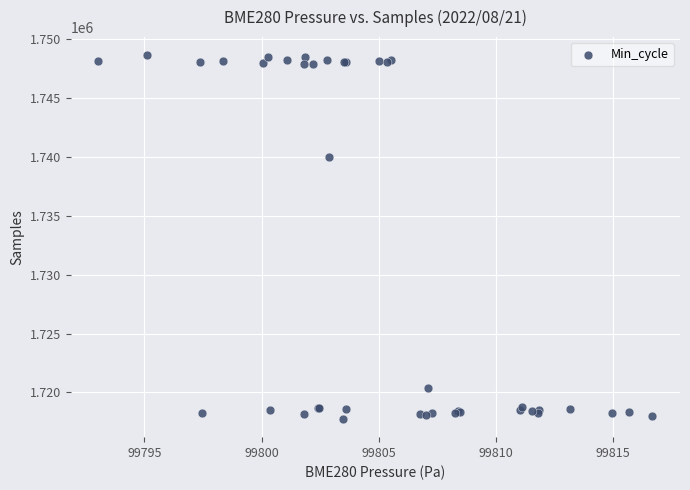

What Y value in the scatter plot is closest to 1733191?

1739985